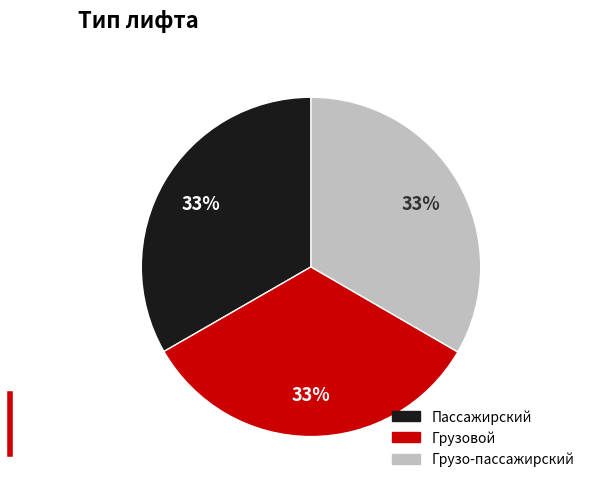

To the nearest percent, what is the combined percentage of Пассажирский and Грузо-пассажирский?

67%